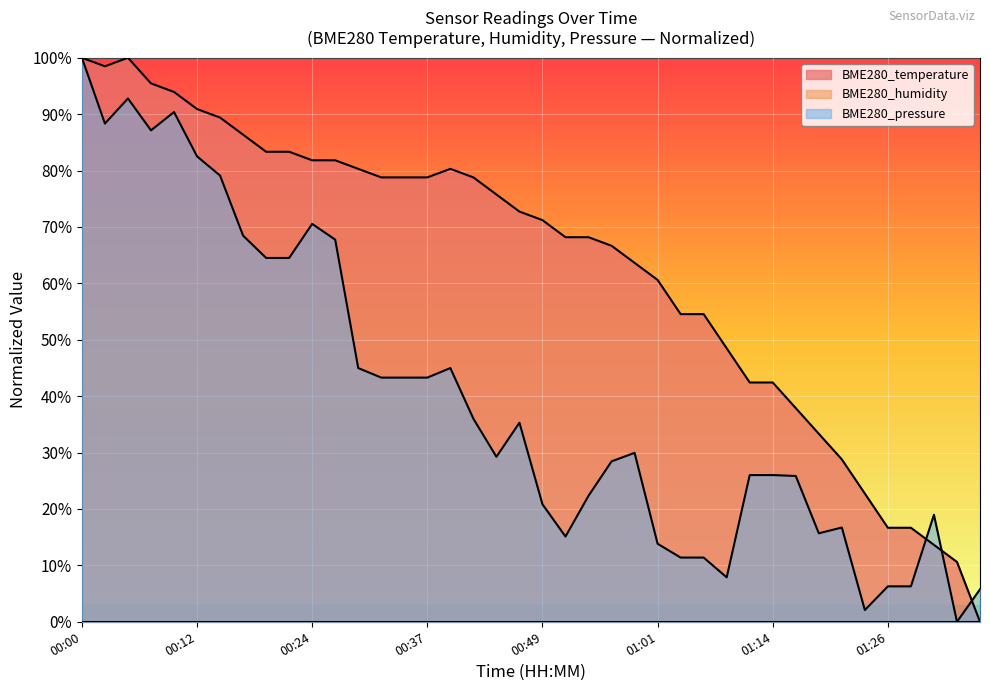

The value of BME280_pressure at 01:29 is 10.0. True or false?

False